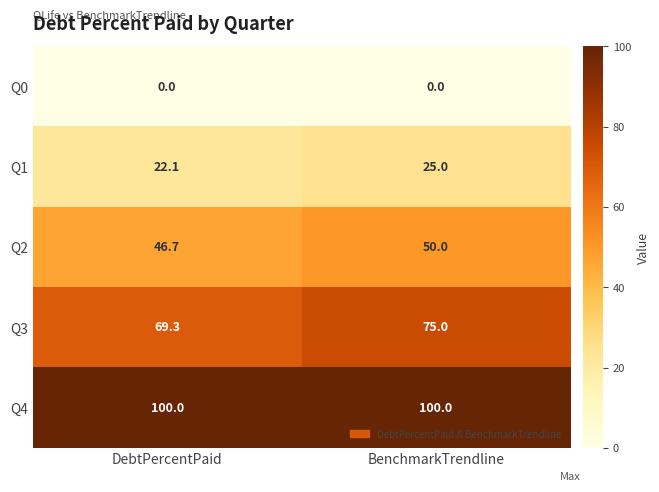

What value does the Q4 series have at DebtPercentPaid?

100.0